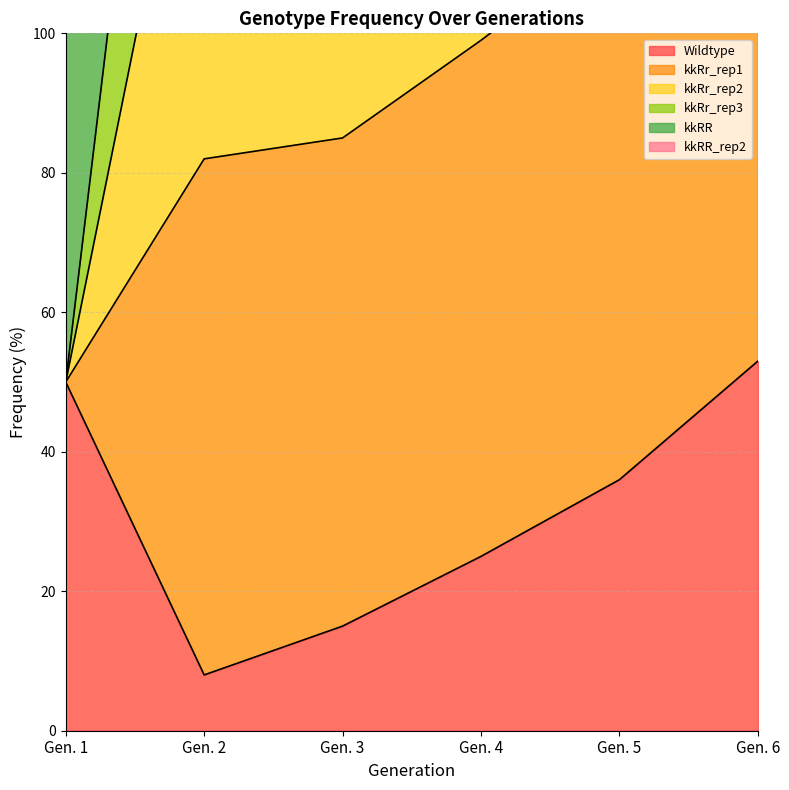

What is the maximum value shown in the chart?

305